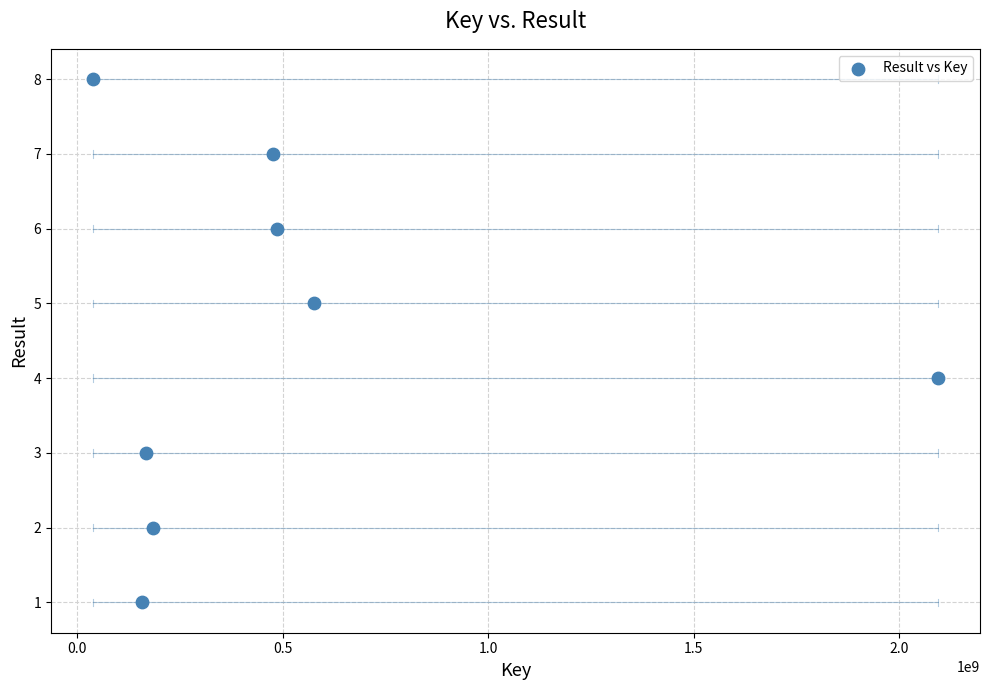

What is the range of Y values (max minus min)?

7